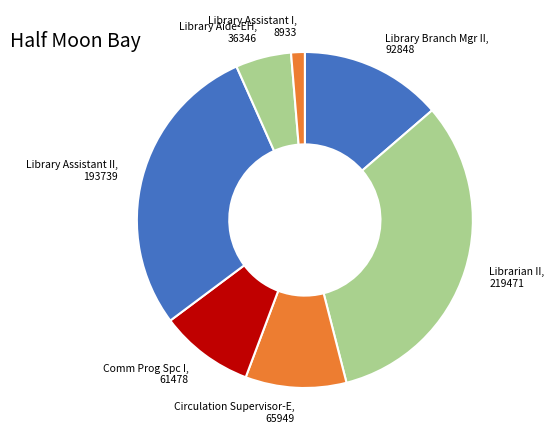

What is the smallest slice in the pie chart?

Library Assistant I